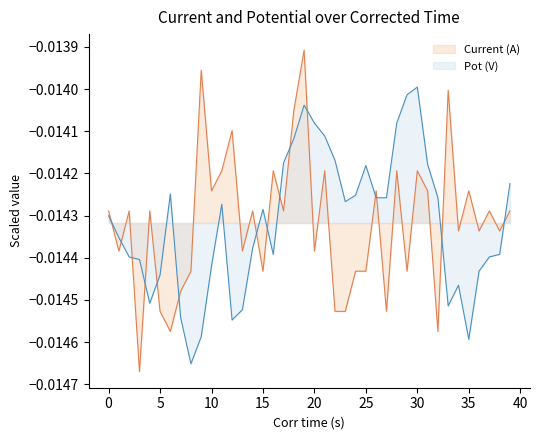

How many interior local peaks does the Pot (V) series have?

7